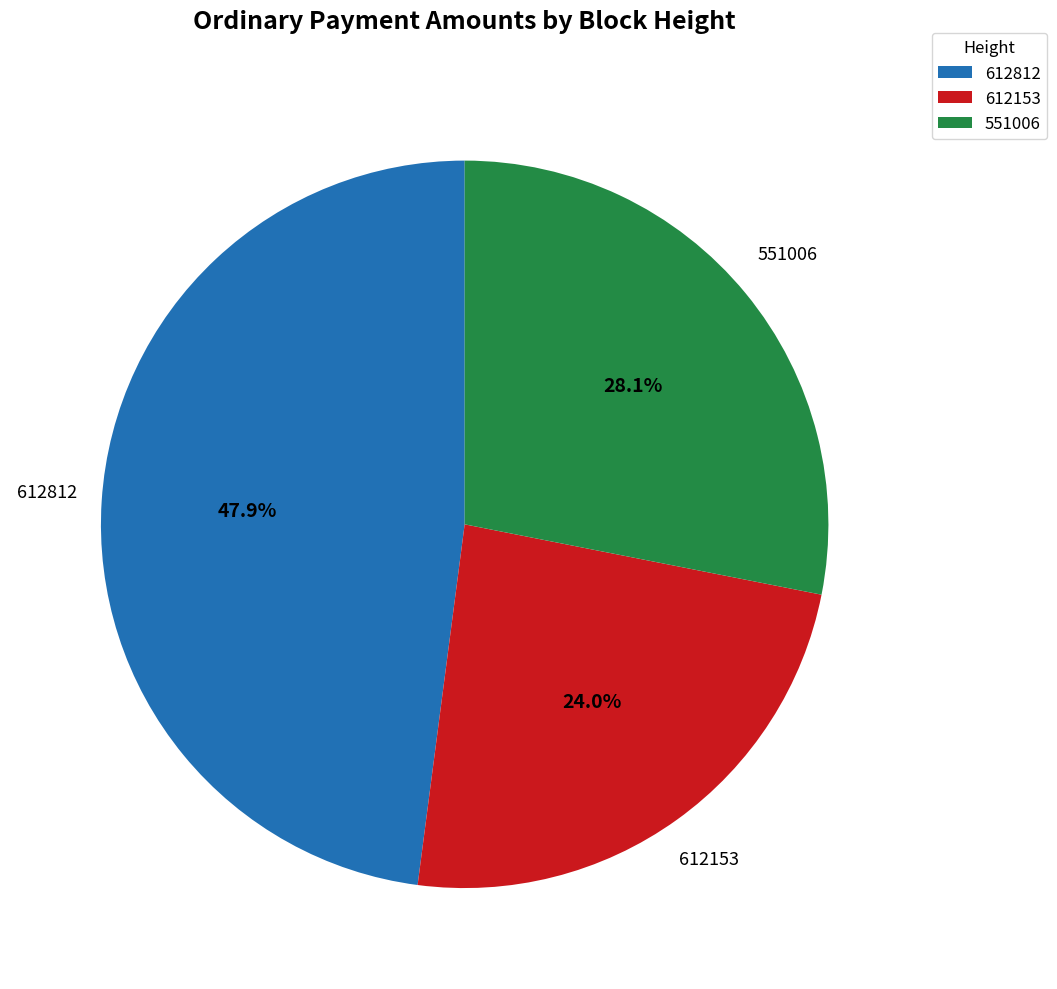

How many slices are in this pie chart?

3